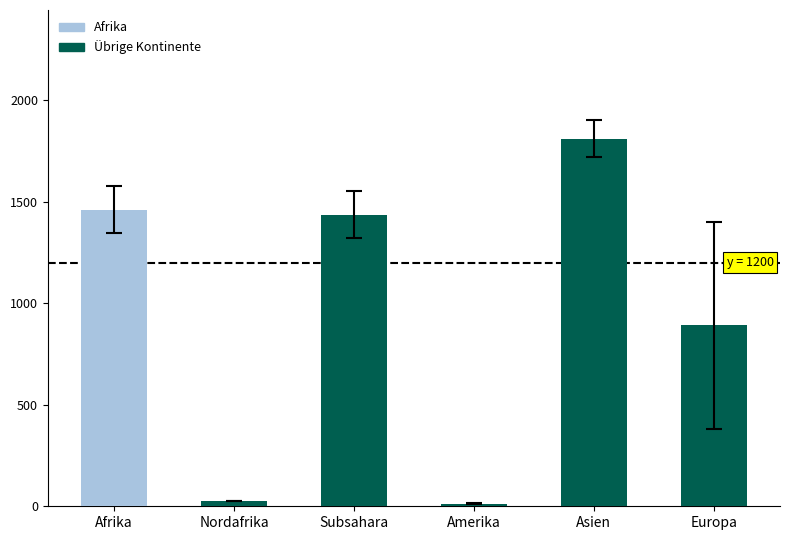

What position from the right is Subsahara?

4